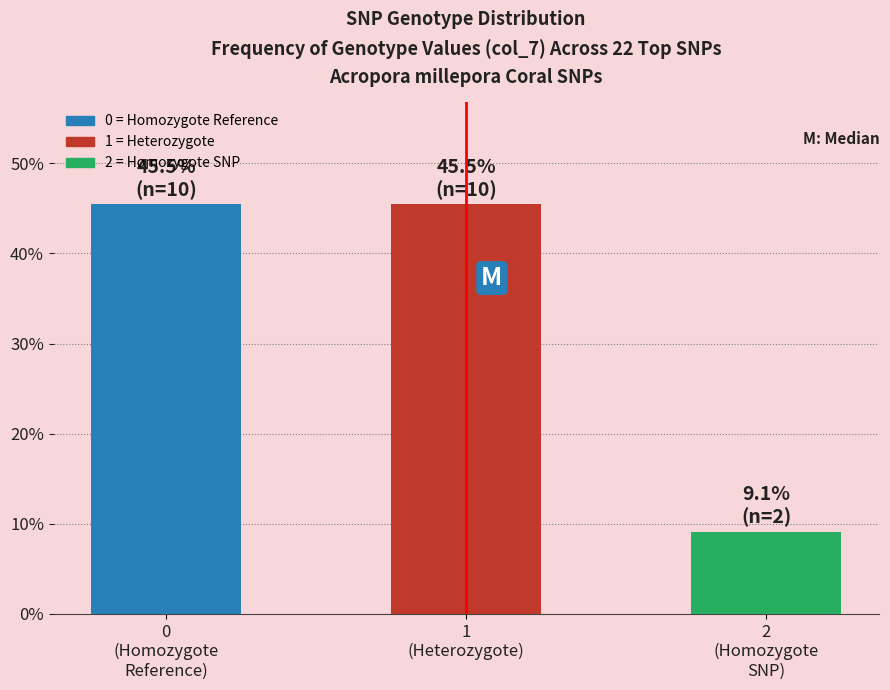

Reading left to right, transcribe all the data shown in this chart.

45.5	45.5	9.1